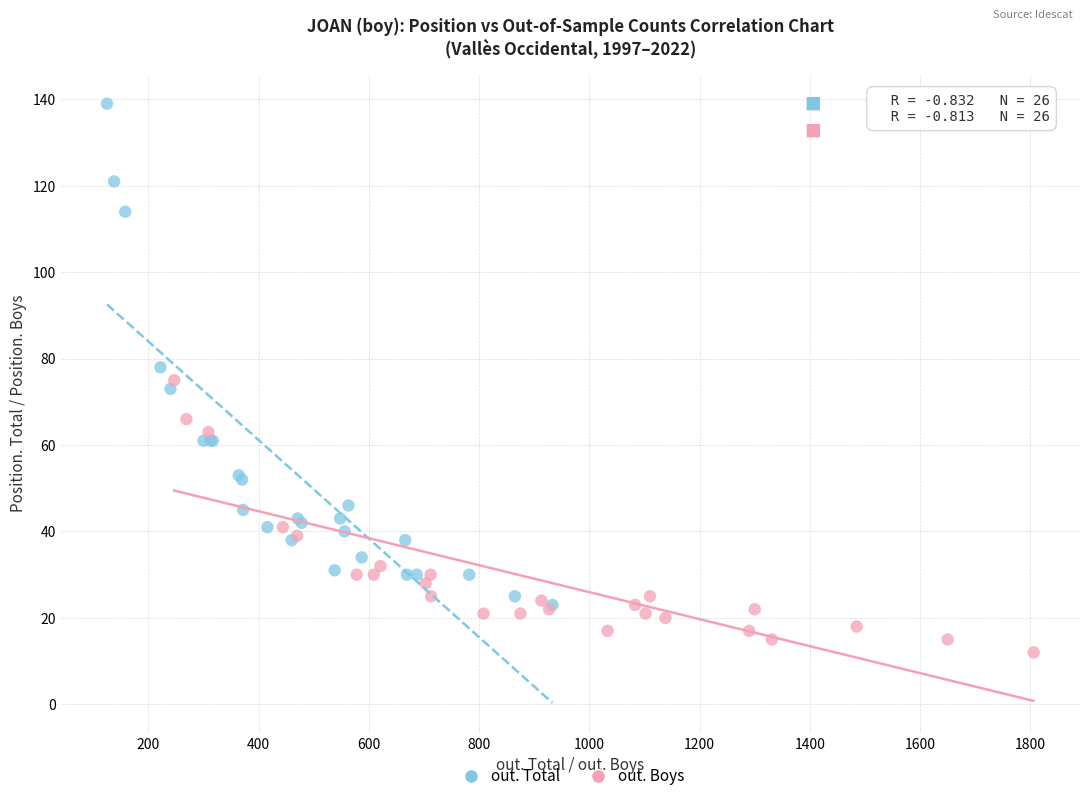

Which series contains the lowest Y value?

out. Boys